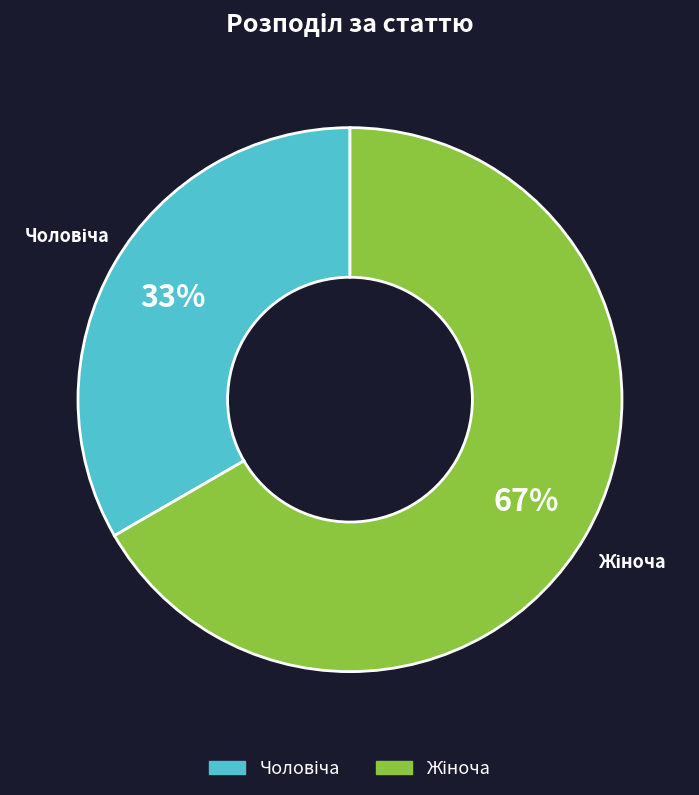

Is there a majority slice in this chart?

Yes